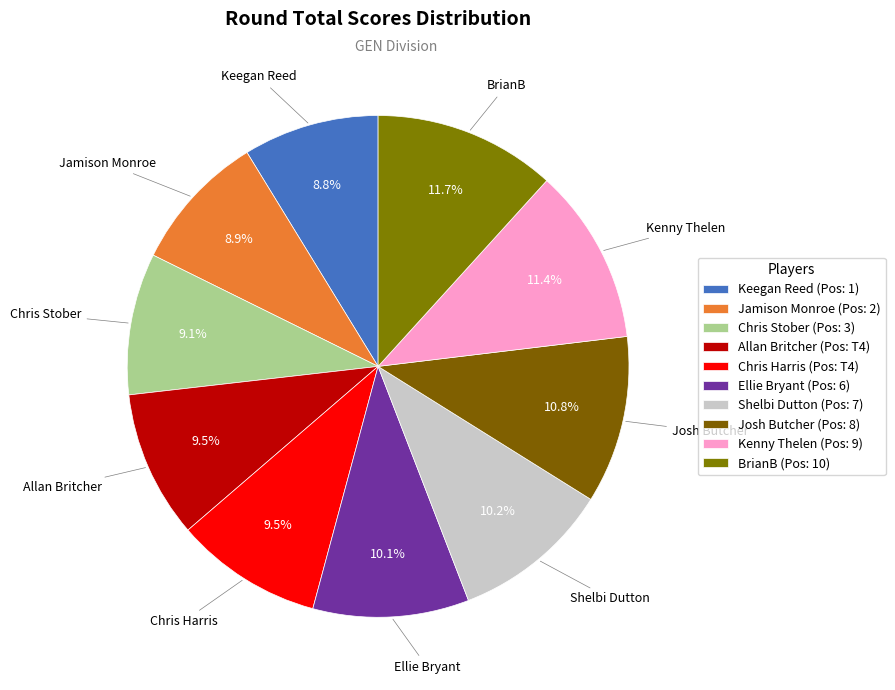

To the nearest percent, what is the average slice percentage?

10%